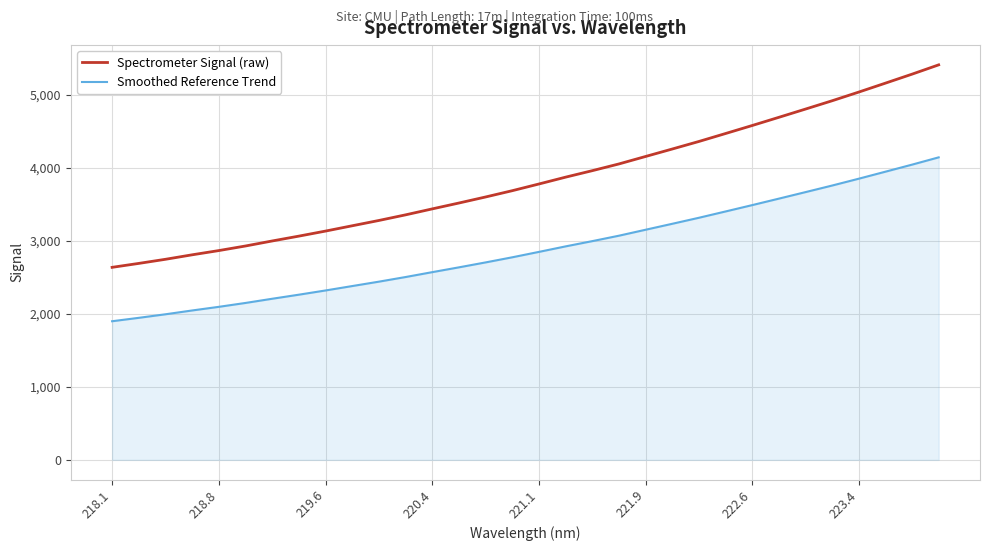

True or false: Smoothed Reference Trend has more than 1 interior local peaks.

False